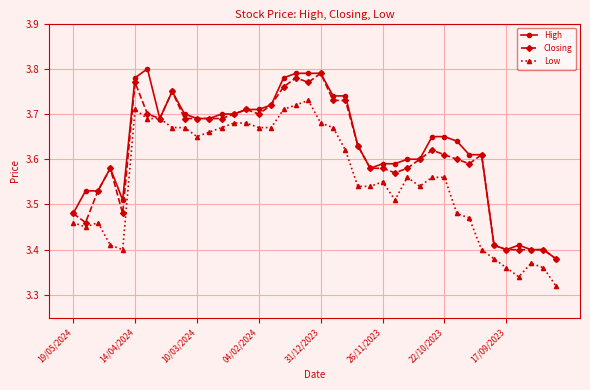

How many High values are between 3 and 4?

40